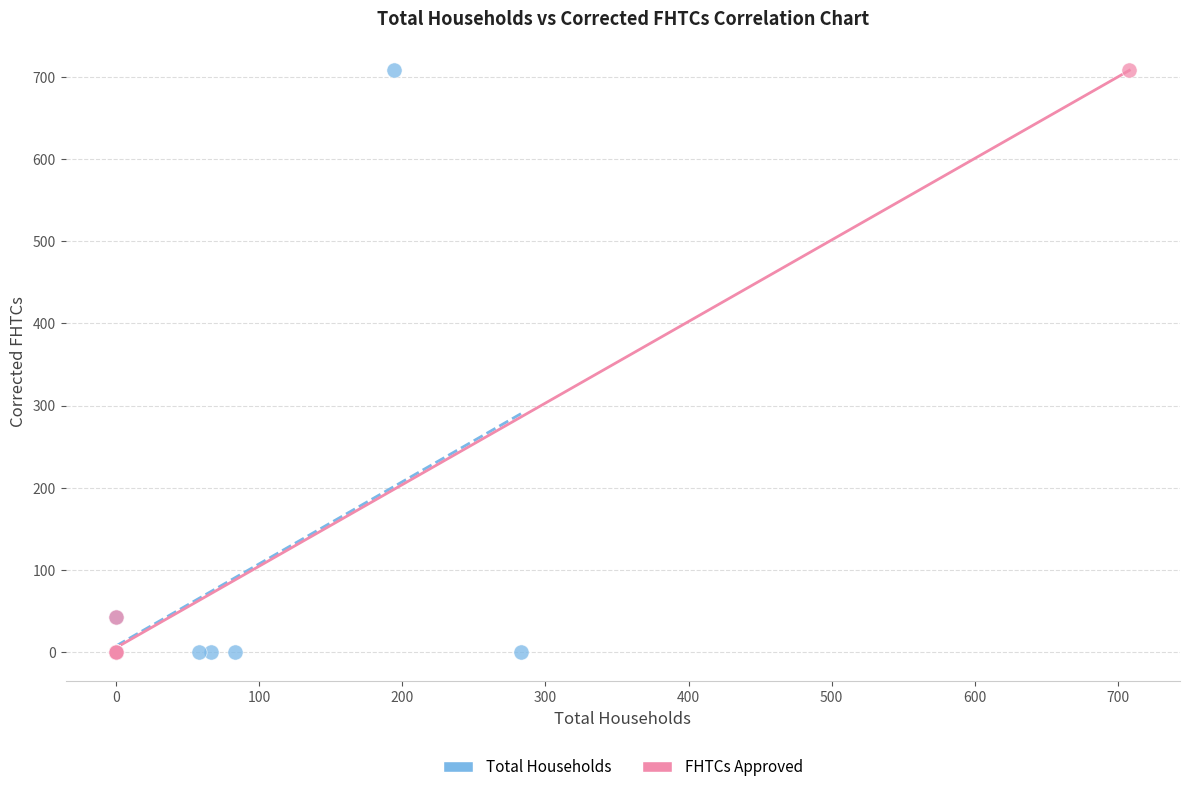

What are all the series names shown in the legend?

Total Households, FHTCs Approved